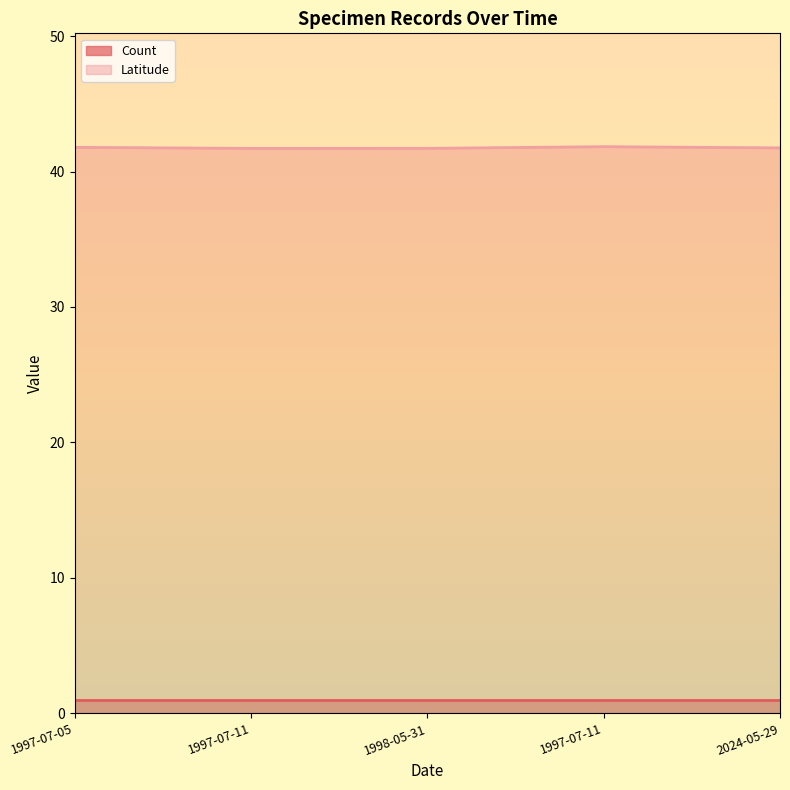

How many points are lower than both their immediate neighbors (excluding endpoints)?

1